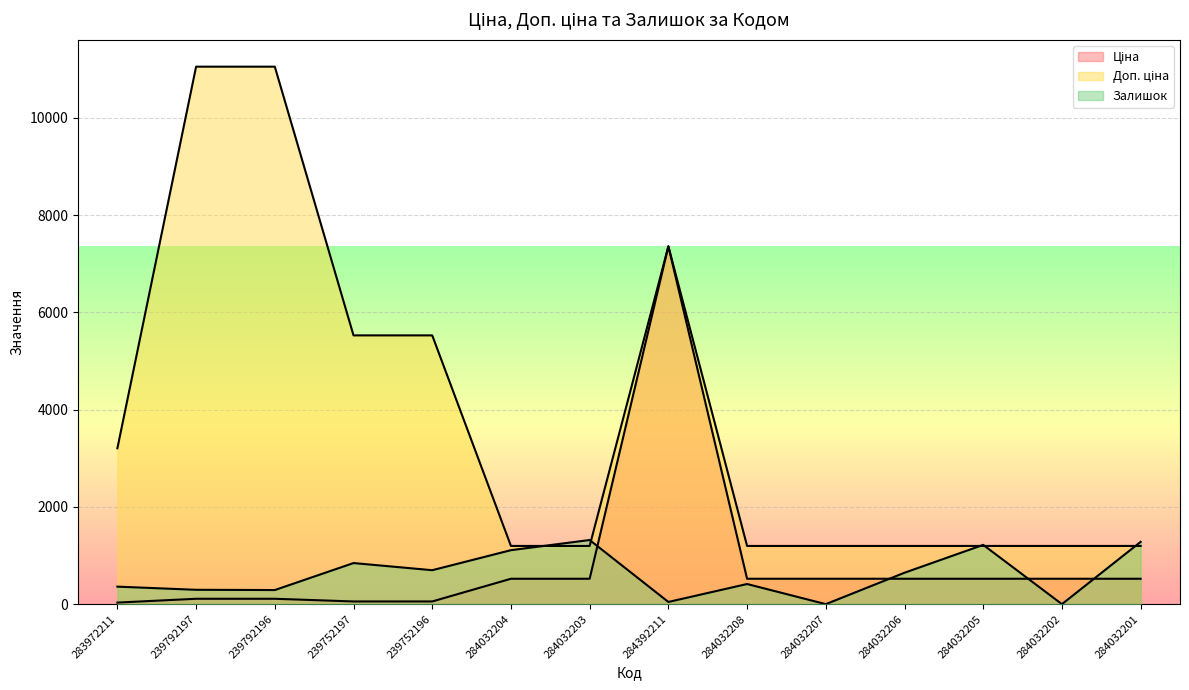

What is the lowest value of the Доп. ціна series?

1197.0